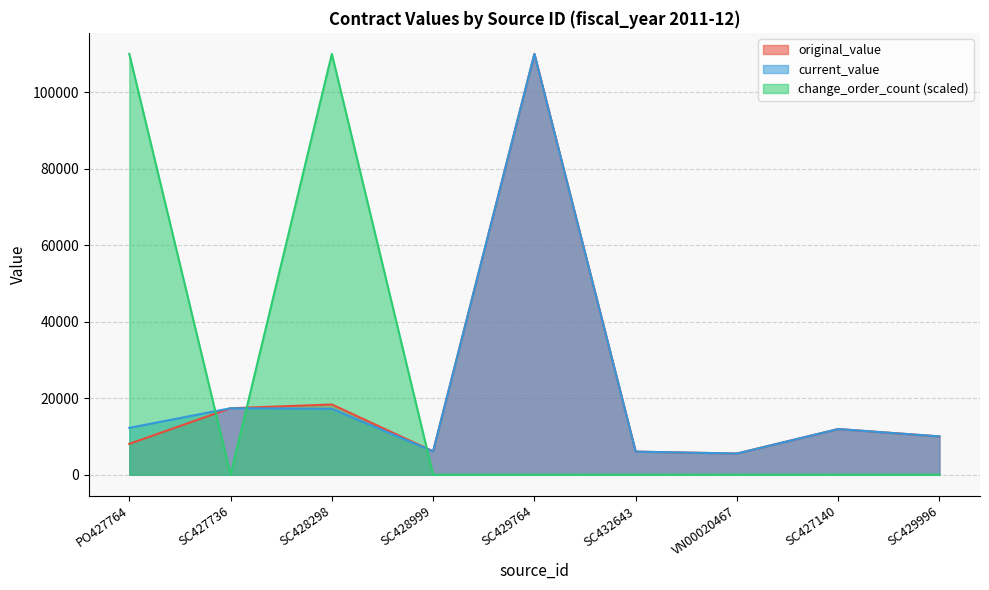

True or false: change_order_count and current_value intersect in this chart.

True